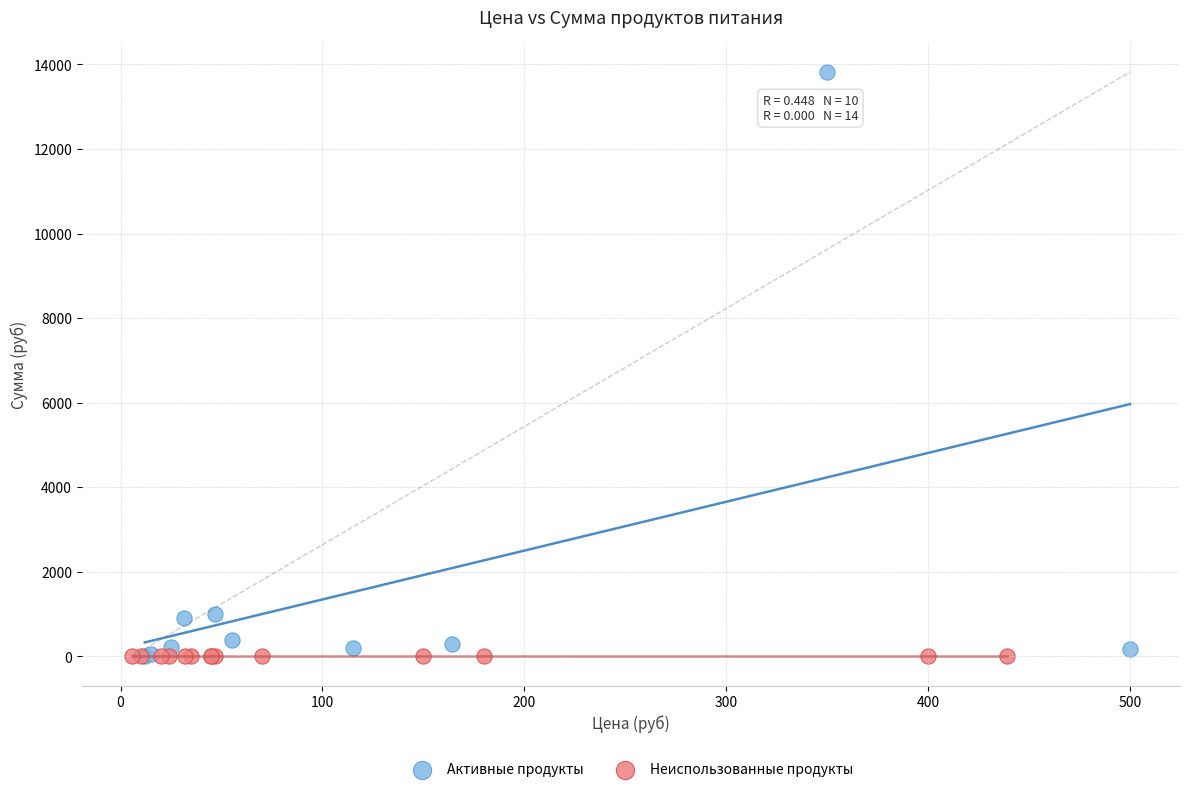

Which series reaches the maximum Y coordinate?

Активные продукты